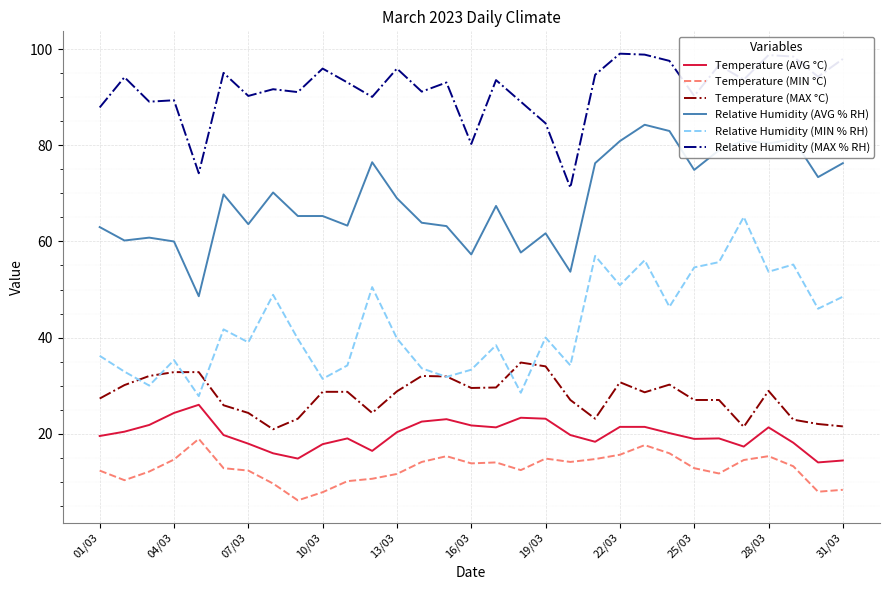

True or false: Relative Humidity (AVG % RH) and Temperature (MAX °C) cross at least once.

False